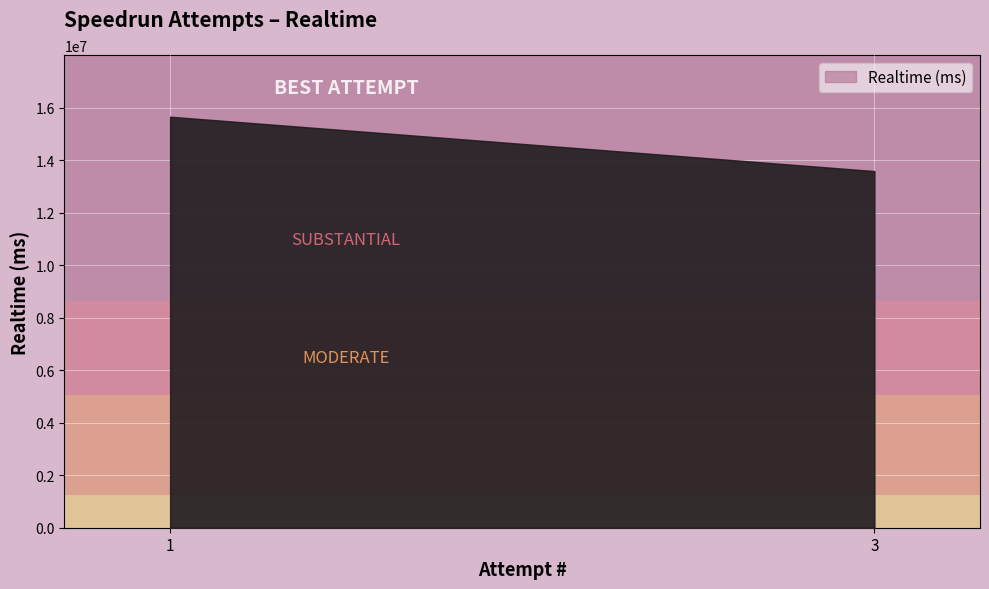

Rank the categories by value from highest to lowest.

1, 3